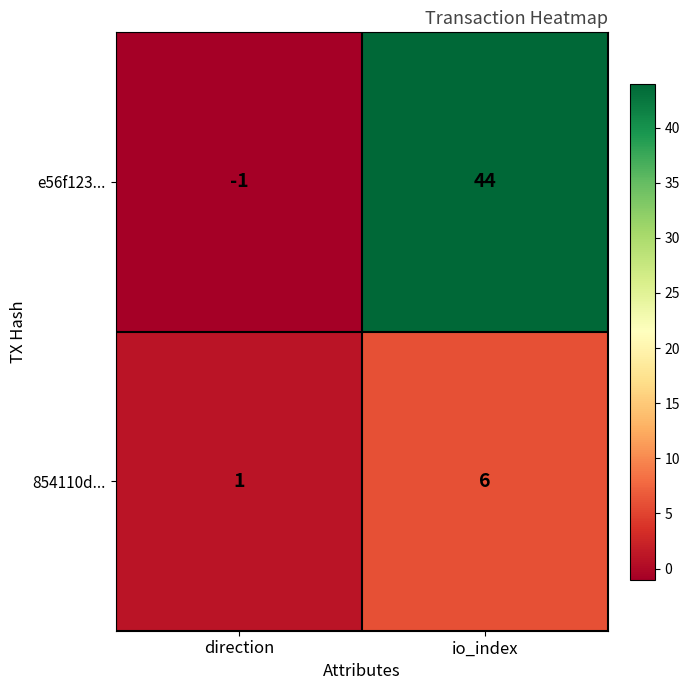

What is the difference between the 854110d... values at io_index and direction?

5